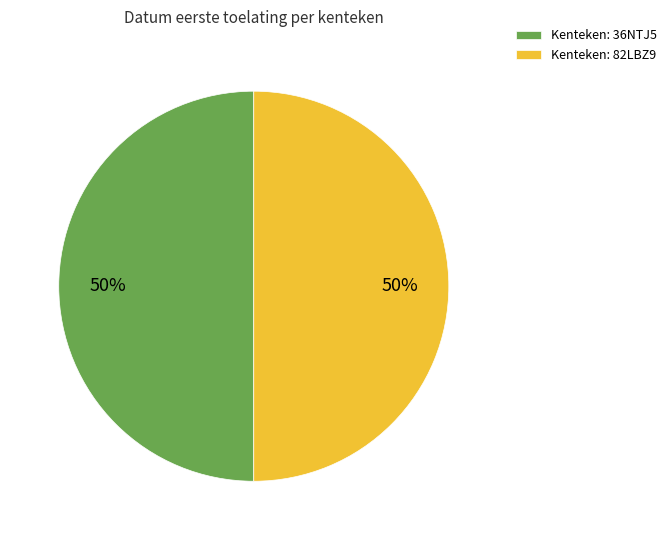

Combined, do Kenteken: 36NTJ5 and Kenteken: 82LBZ9 account for over 50%?

Yes